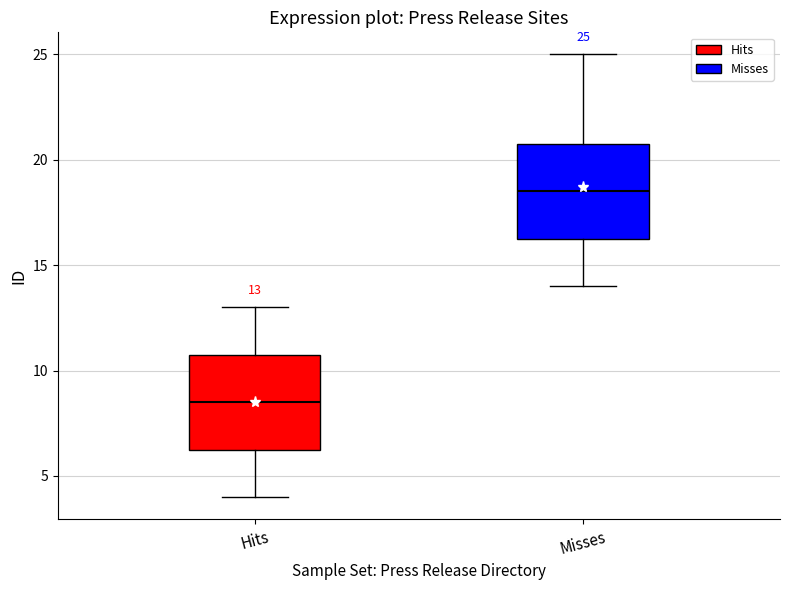

Which box has the lowest median line?

Hits